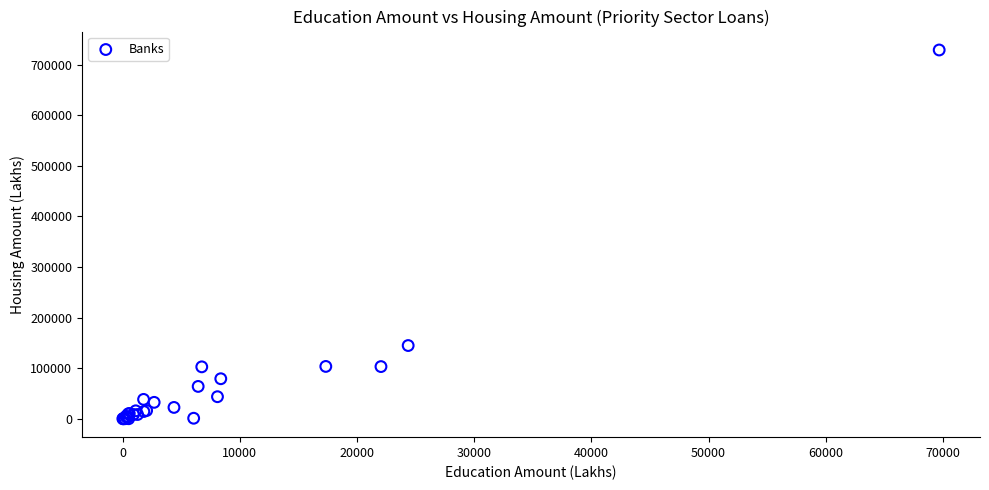

What Y value in the scatter plot is closest to 364361?

144629.0